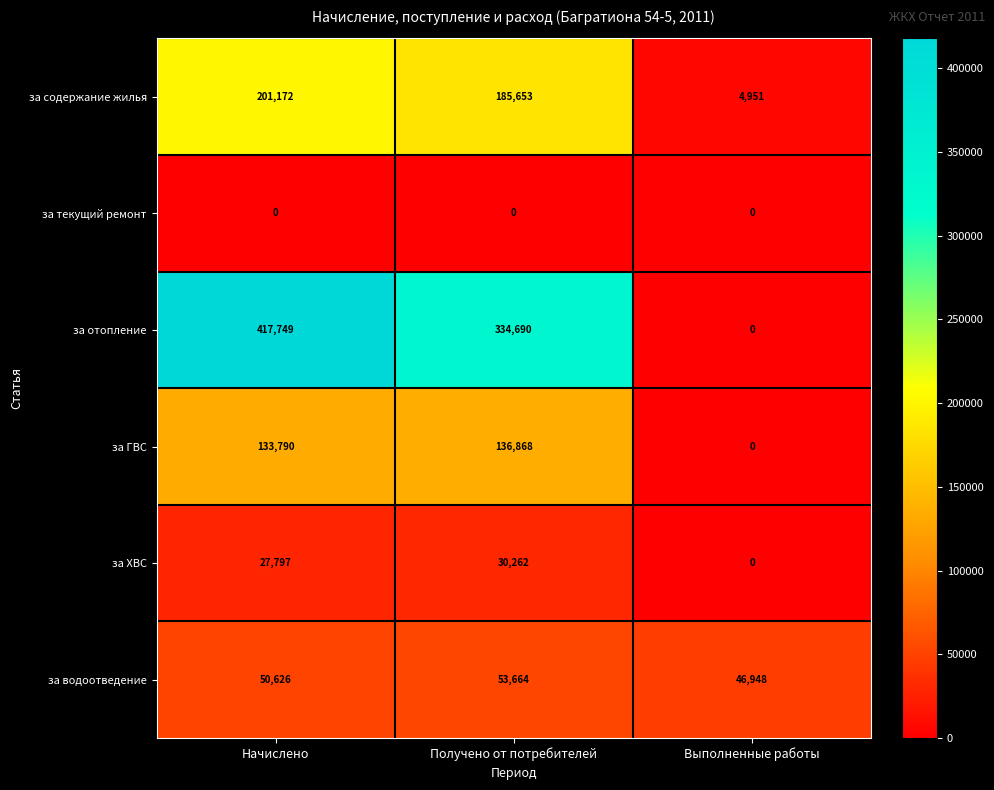

At how many categories does at least one series exceed 370383?

1